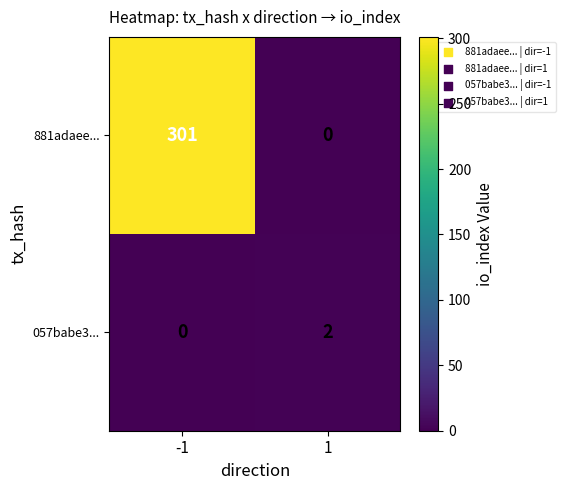

The 057babe3... series shows 2 at 1. True or false?

True